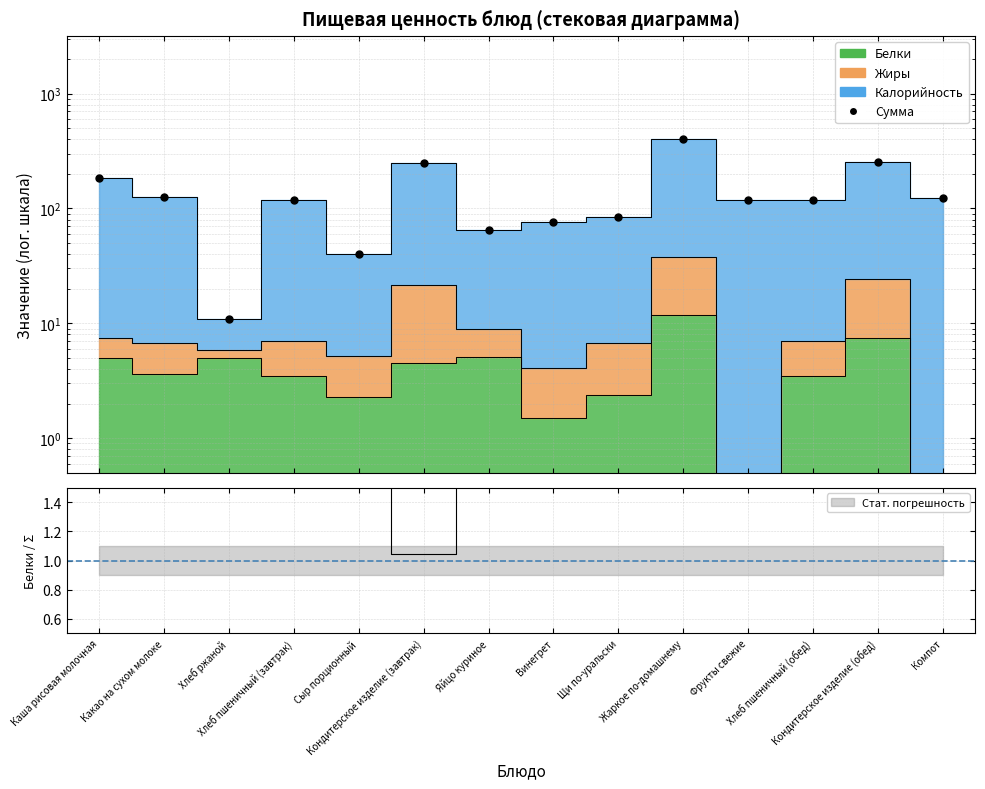

What is the difference between the maximum and second lowest values?

362.3